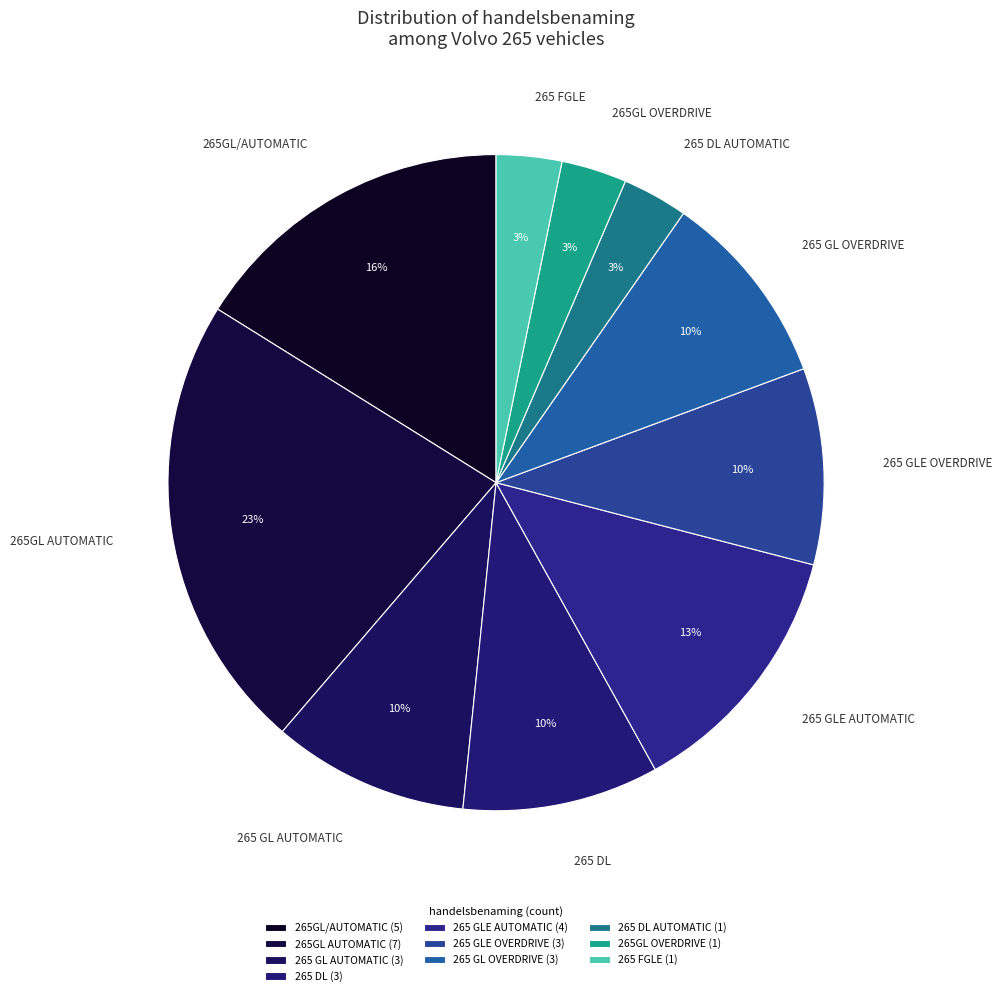

How many slices are in this pie chart?

10